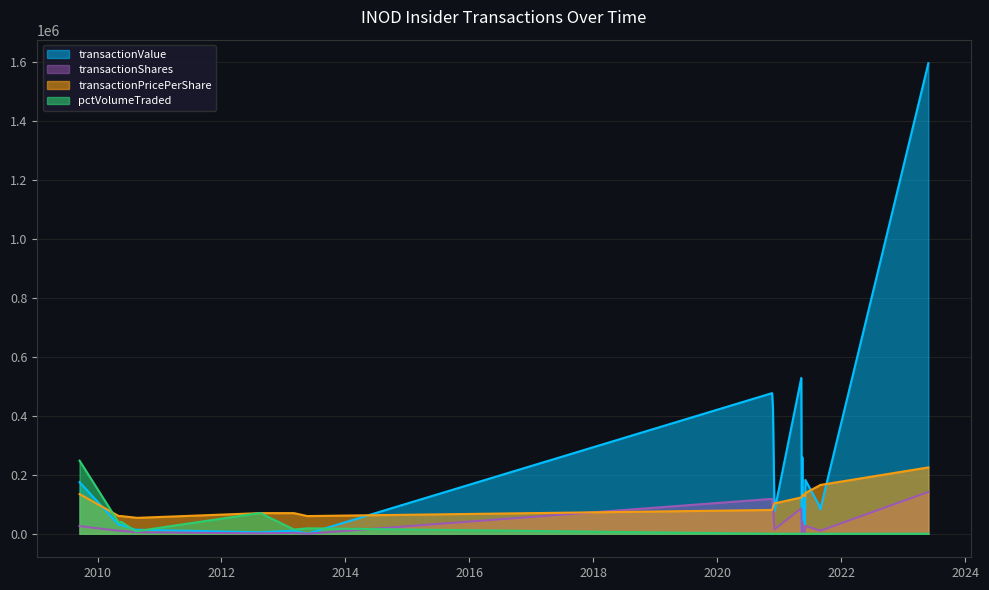

Which series has the largest total across all categories?

transactionValue